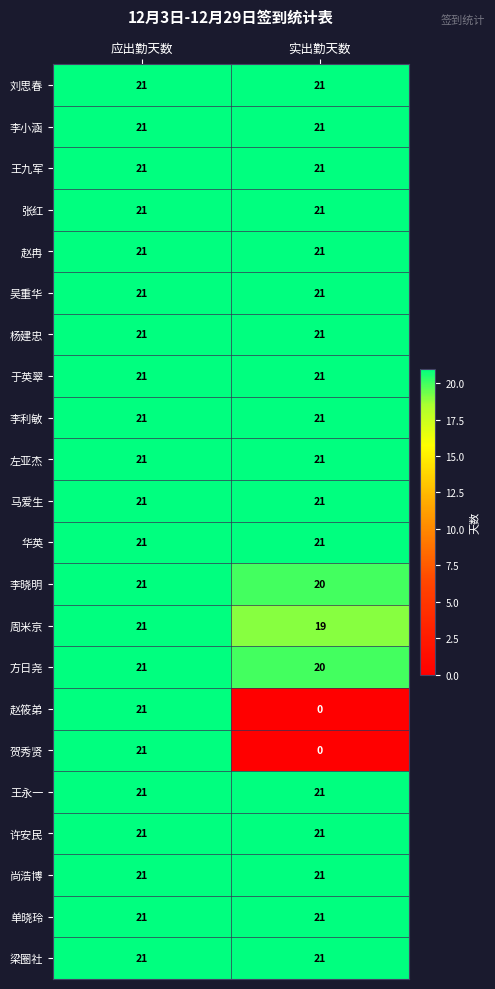

Is it true that 单晓玲 equals 21 at 应出勤天数?

True